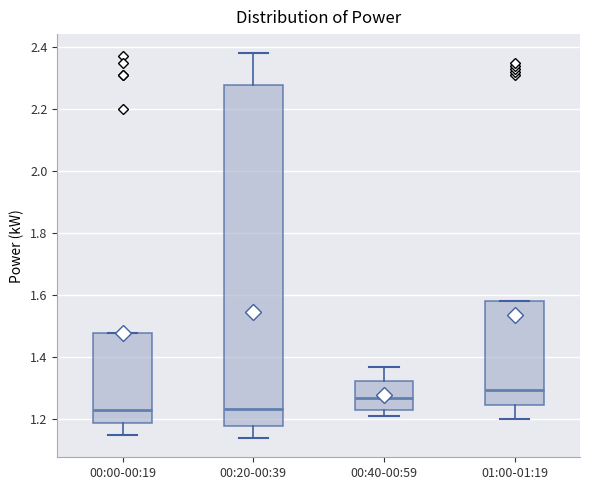

Comparing the boxes themselves (not the whiskers), which one is the tallest?

00:20-00:39